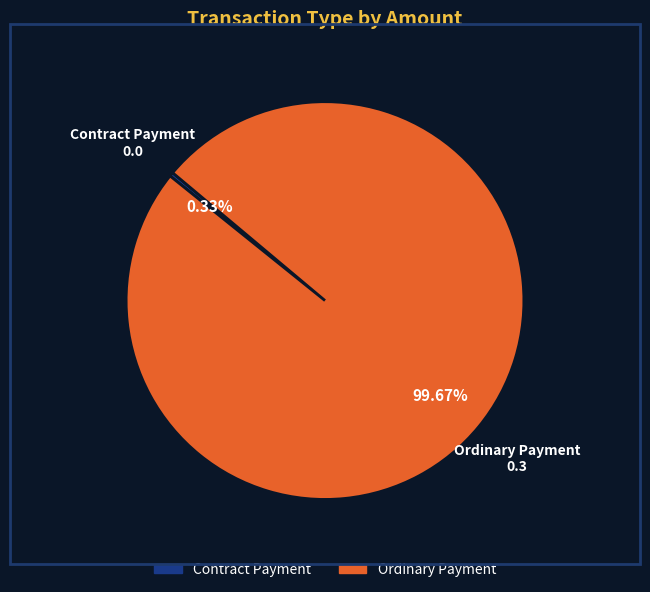

Which category has the biggest portion of the pie?

Ordinary Payment